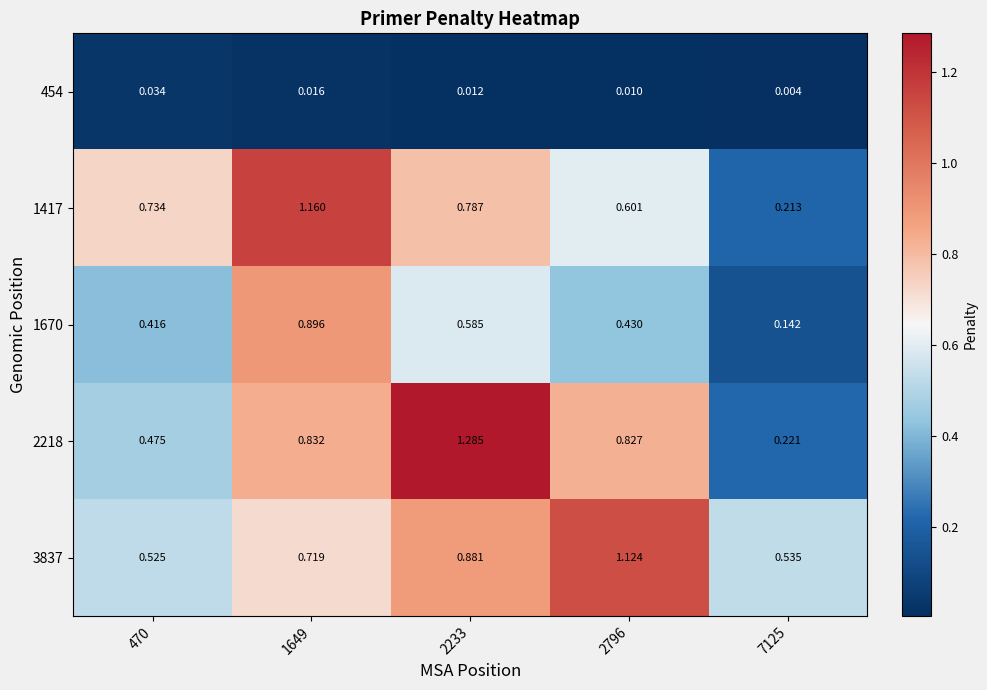

Which series changed the most between 1649 and 7125?

1417